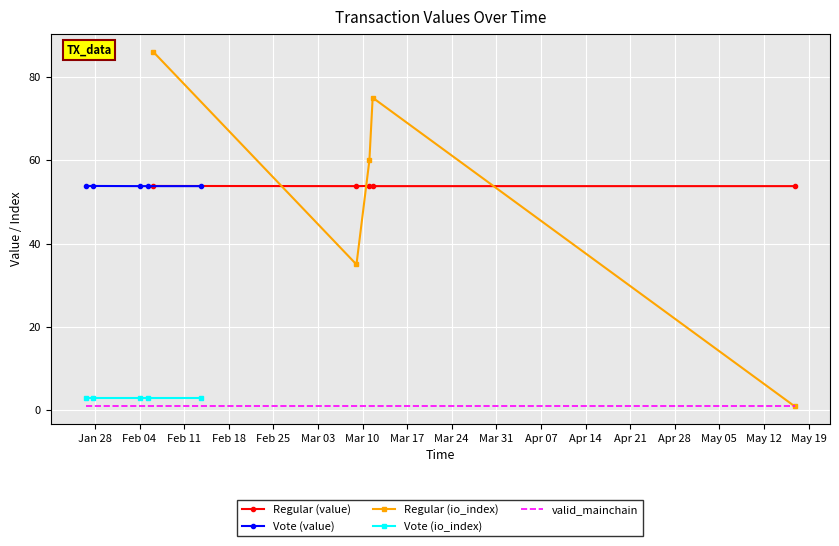

How many times do Regular (value) and Regular (io_index) cross each other?

3